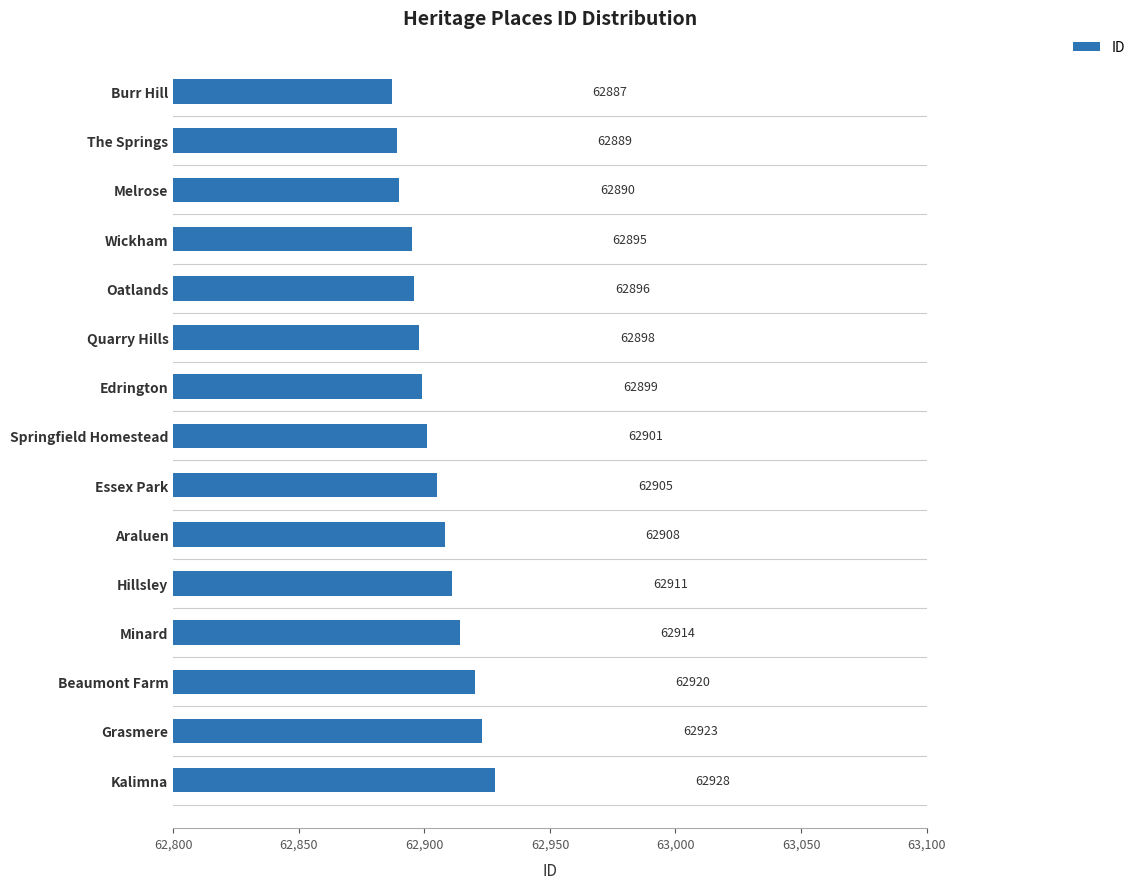

What is the change in value from Araluen to Grasmere?

+15